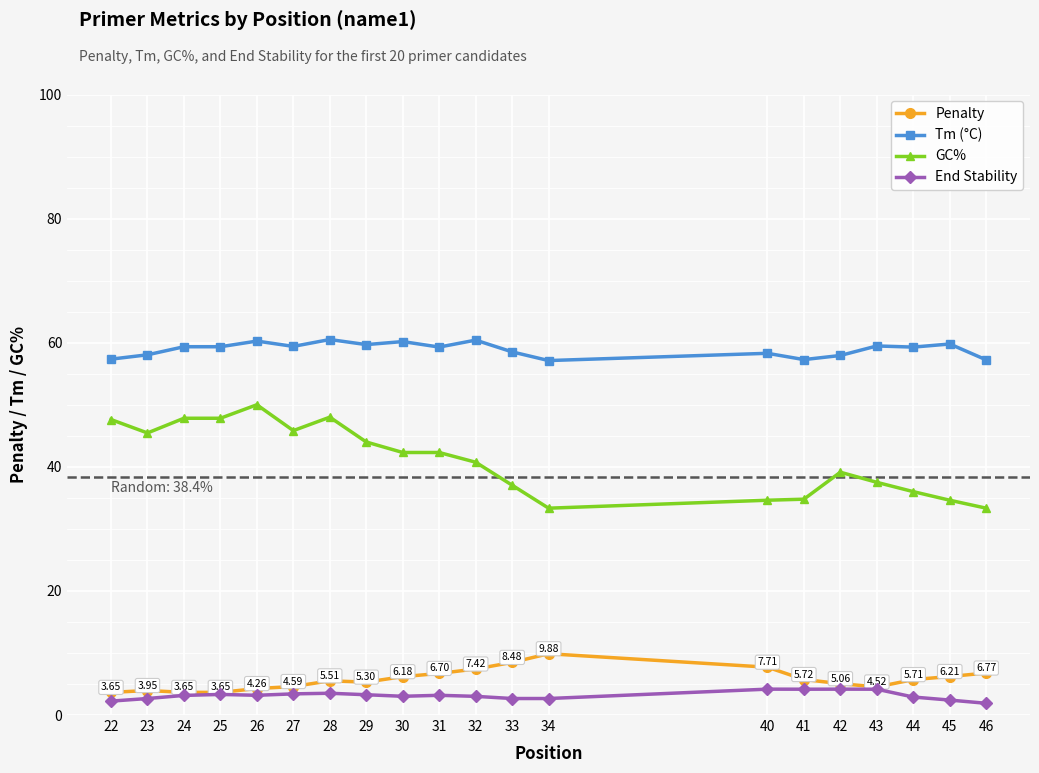

True or false: Tm (°C) and Penalty intersect in this chart.

False